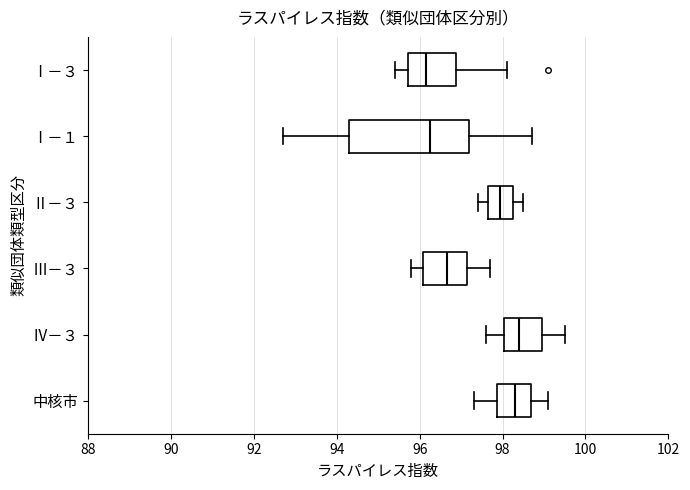

Which box is the widest, from its left edge to its right edge?

Ⅰ－１